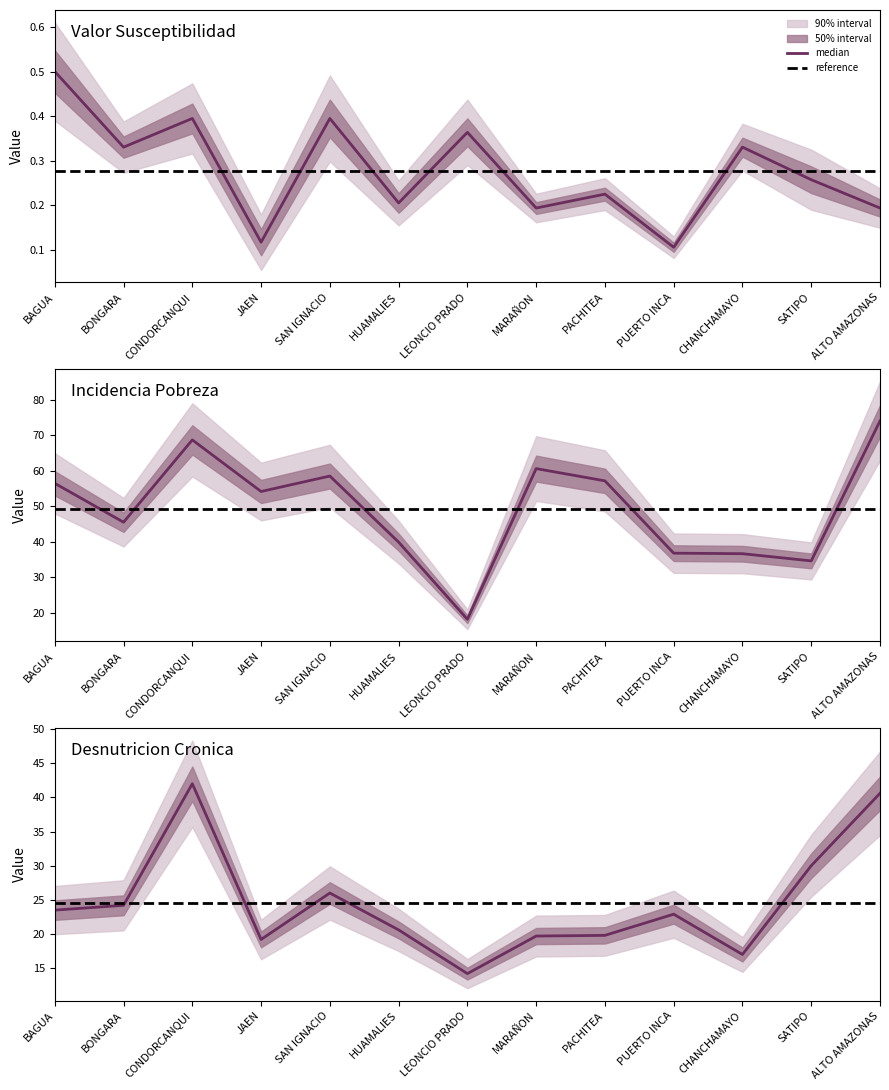

Where is Incidencia Pobreza nearest to the value 46?

BONGARA